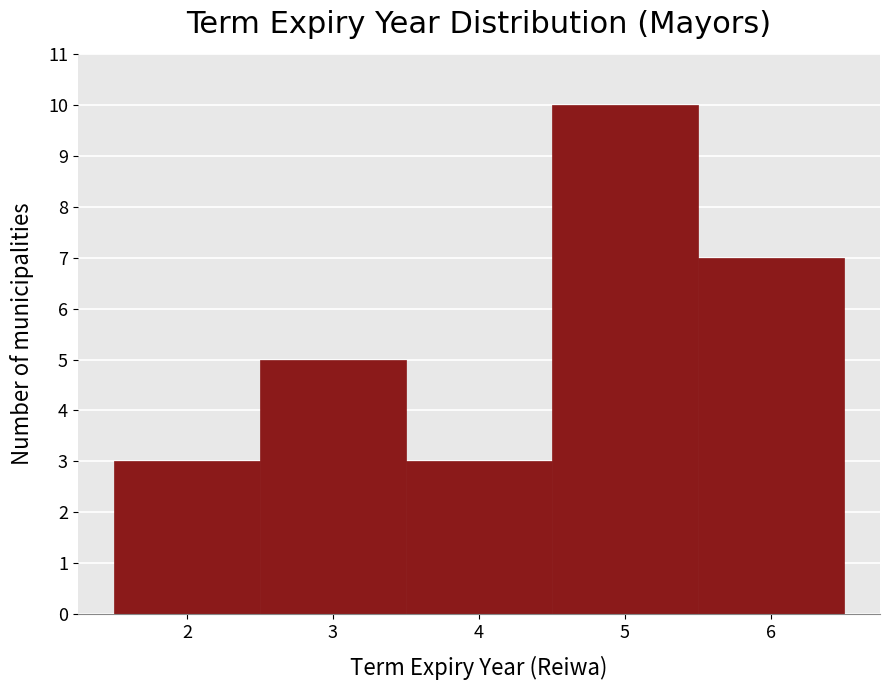

Reading left to right, list every bar in this chart as the range it spans on the x-axis followed by its height. The values are not printed on the chart, so give them approximately, as read against the axis.

1.5 to 2.5: 3
2.5 to 3.5: 5
3.5 to 4.5: 3
4.5 to 5.5: 10
5.5 to 6.5: 7